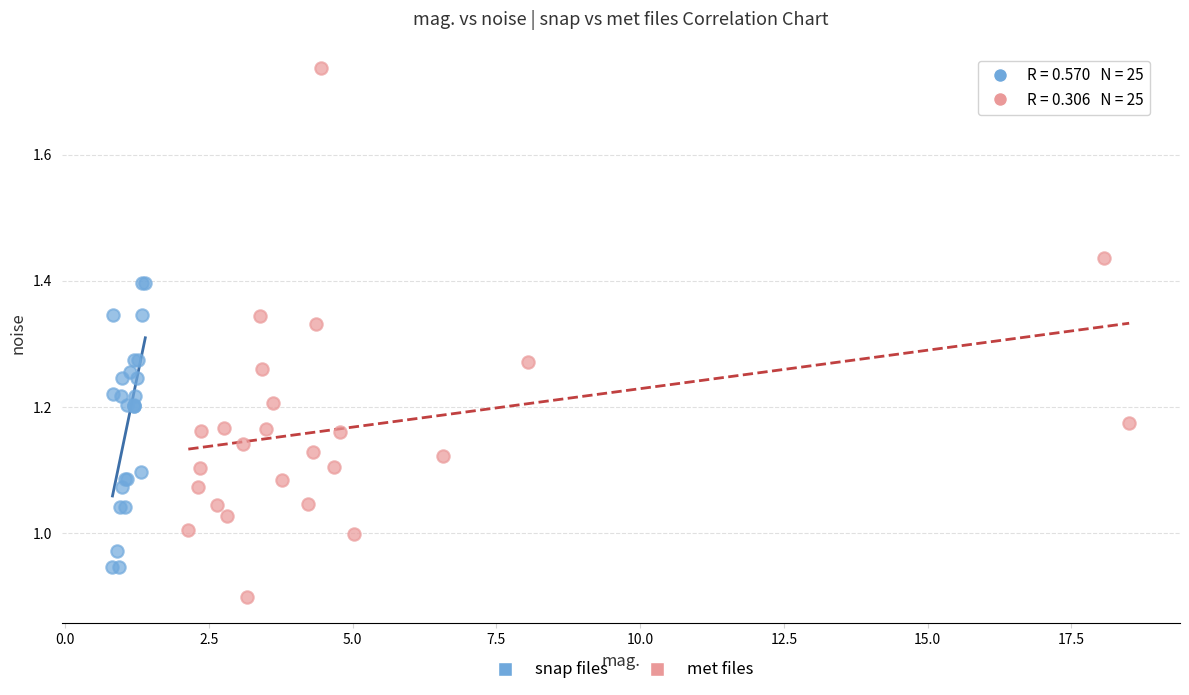

Which series has the widest spread of Y values?

met files